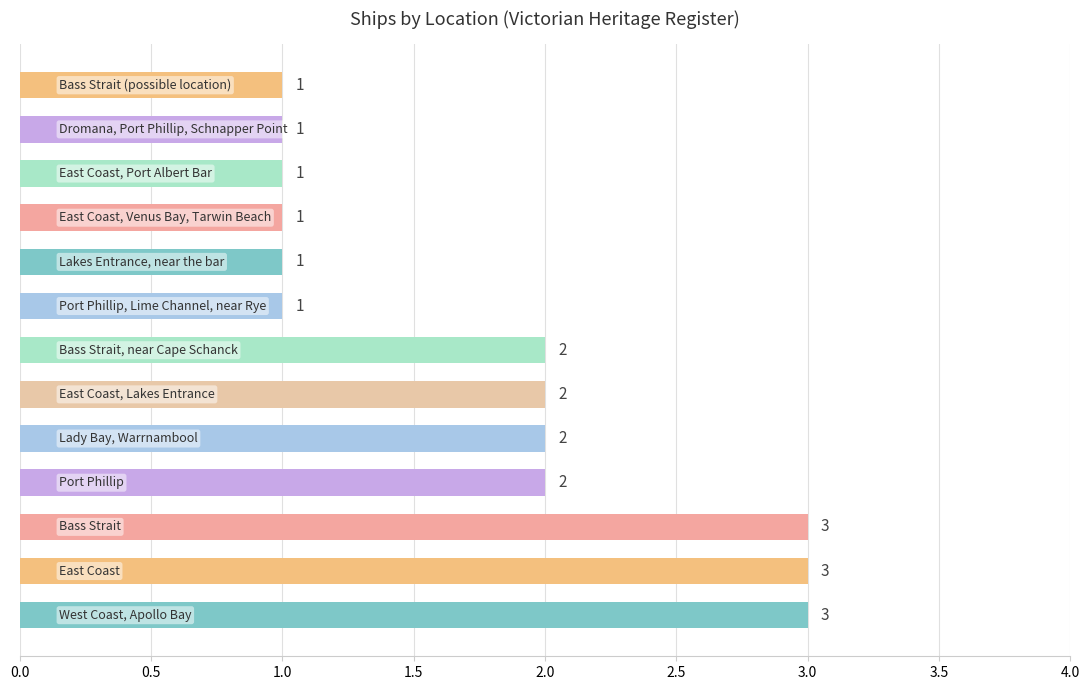

How many values are between 1 and 2?

10